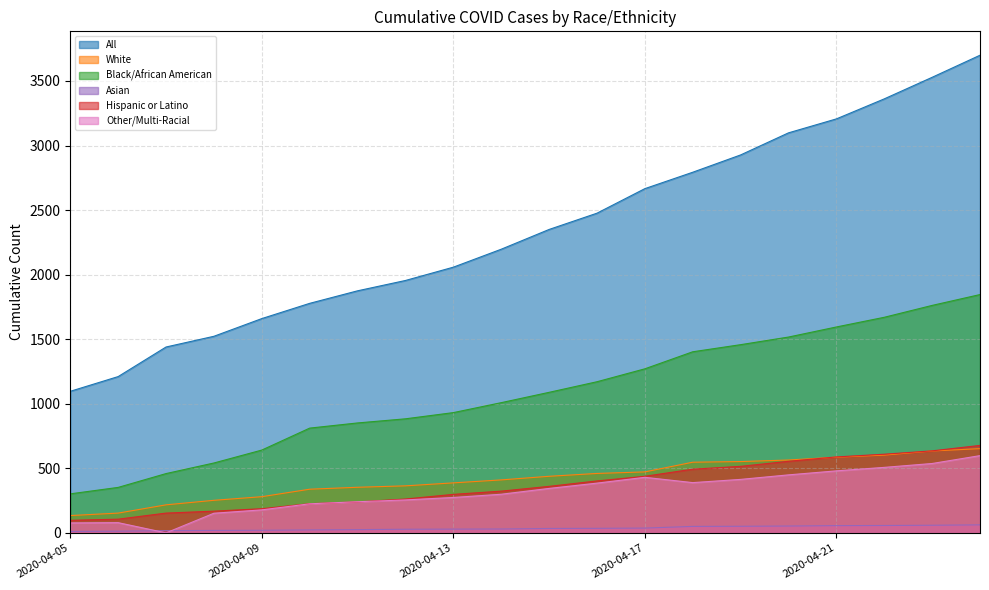

Reading left to right, list all the values displayed in this chart.

All: 2020-04-05=1097	2020-04-06=1211	2020-04-07=1440	2020-04-08=1523	2020-04-09=1660	2020-04-10=1778	2020-04-11=1875	2020-04-12=1955	2020-04-13=2058	2020-04-14=2197	2020-04-15=2350	2020-04-16=2476	2020-04-17=2666	2020-04-18=2793	2020-04-19=2927	2020-04-20=3098	2020-04-21=3206	2020-04-22=3361	2020-04-23=3528	2020-04-24=3699
White: 2020-04-05=135	2020-04-06=154	2020-04-07=218	2020-04-08=253	2020-04-09=281	2020-04-10=339	2020-04-11=354	2020-04-12=365	2020-04-13=388	2020-04-14=411	2020-04-15=439	2020-04-16=461	2020-04-17=473	2020-04-18=548	2020-04-19=553	2020-04-20=565	2020-04-21=587	2020-04-22=603	2020-04-23=635	2020-04-24=653
Black/African American: 2020-04-05=303	2020-04-06=353	2020-04-07=460	2020-04-08=542	2020-04-09=642	2020-04-10=812	2020-04-11=852	2020-04-12=884	2020-04-13=932	2020-04-14=1009	2020-04-15=1089	2020-04-16=1171	2020-04-17=1271	2020-04-18=1403	2020-04-19=1458	2020-04-20=1517	2020-04-21=1595	2020-04-22=1670	2020-04-23=1762	2020-04-24=1846
Asian: 2020-04-05=12	2020-04-06=14	2020-04-07=18	2020-04-08=20	2020-04-09=21	2020-04-10=24	2020-04-11=26	2020-04-12=29	2020-04-13=30	2020-04-14=31	2020-04-15=35	2020-04-16=36	2020-04-17=38	2020-04-18=51	2020-04-19=52	2020-04-20=54	2020-04-21=57	2020-04-22=58	2020-04-23=60	2020-04-24=63
Hispanic or Latino: 2020-04-05=98	2020-04-06=107	2020-04-07=154	2020-04-08=169	2020-04-09=188	2020-04-10=227	2020-04-11=241	2020-04-12=263	2020-04-13=299	2020-04-14=324	2020-04-15=361	2020-04-16=403	2020-04-17=439	2020-04-18=494	2020-04-19=516	2020-04-20=555	2020-04-21=589	2020-04-22=610	2020-04-23=636	2020-04-24=678
Other/Multi-Racial: 2020-04-05=78	2020-04-06=80	2020-04-07=1	2020-04-08=153	2020-04-09=179	2020-04-10=226	2020-04-11=242	2020-04-12=256	2020-04-13=275	2020-04-14=300	2020-04-15=345	2020-04-16=386	2020-04-17=431	2020-04-18=390	2020-04-19=415	2020-04-20=450	2020-04-21=481	2020-04-22=508	2020-04-23=538	2020-04-24=599